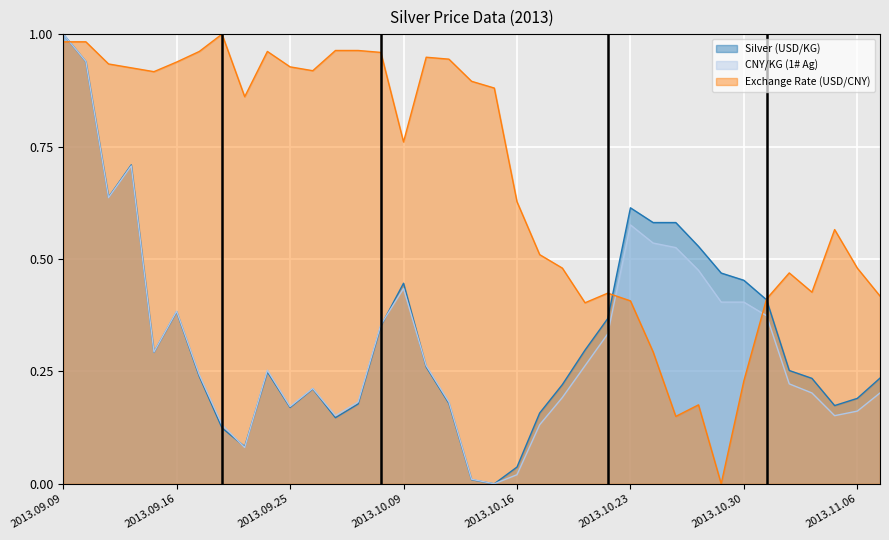

What value does the Exchange Rate (USD/CNY) series have at 2013.10.08?

1.0